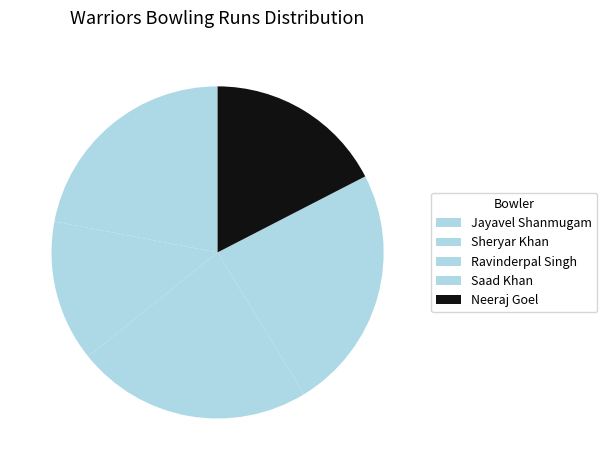

Does Jayavel Shanmugam represent more than half of the total?

No